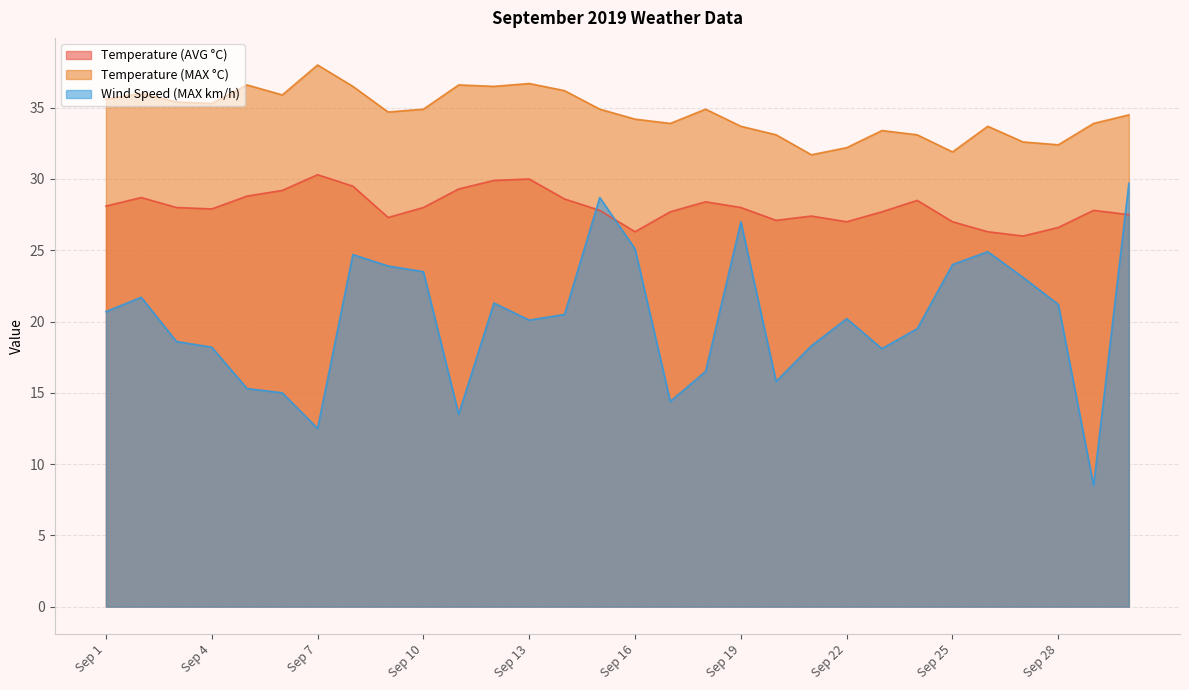

How many values in the Temperature (MAX °C) series exceed 34?

18